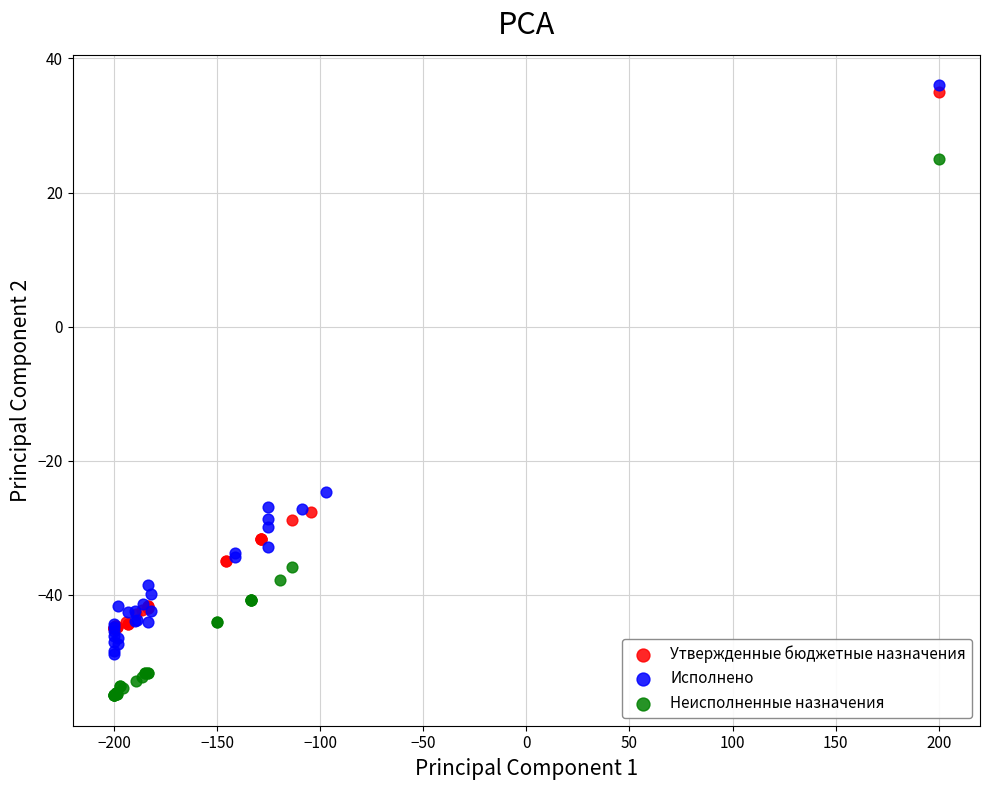

What are all the series names shown in the legend?

Утвержденные бюджетные назначения, Исполнено, Неисполненные назначения